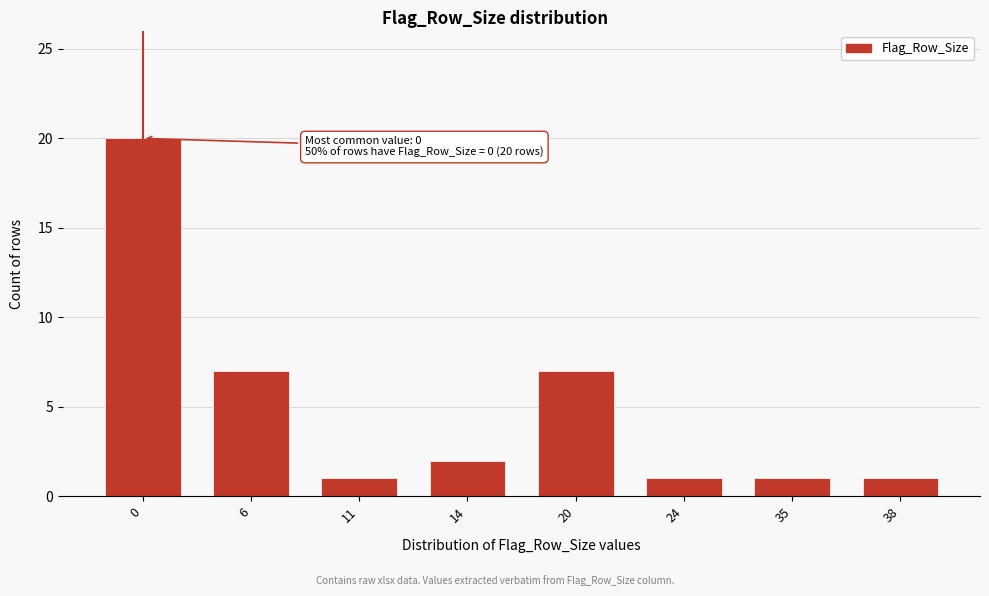

Reading left to right, transcribe all the data shown in this chart.

20	7	1	2	7	1	1	1